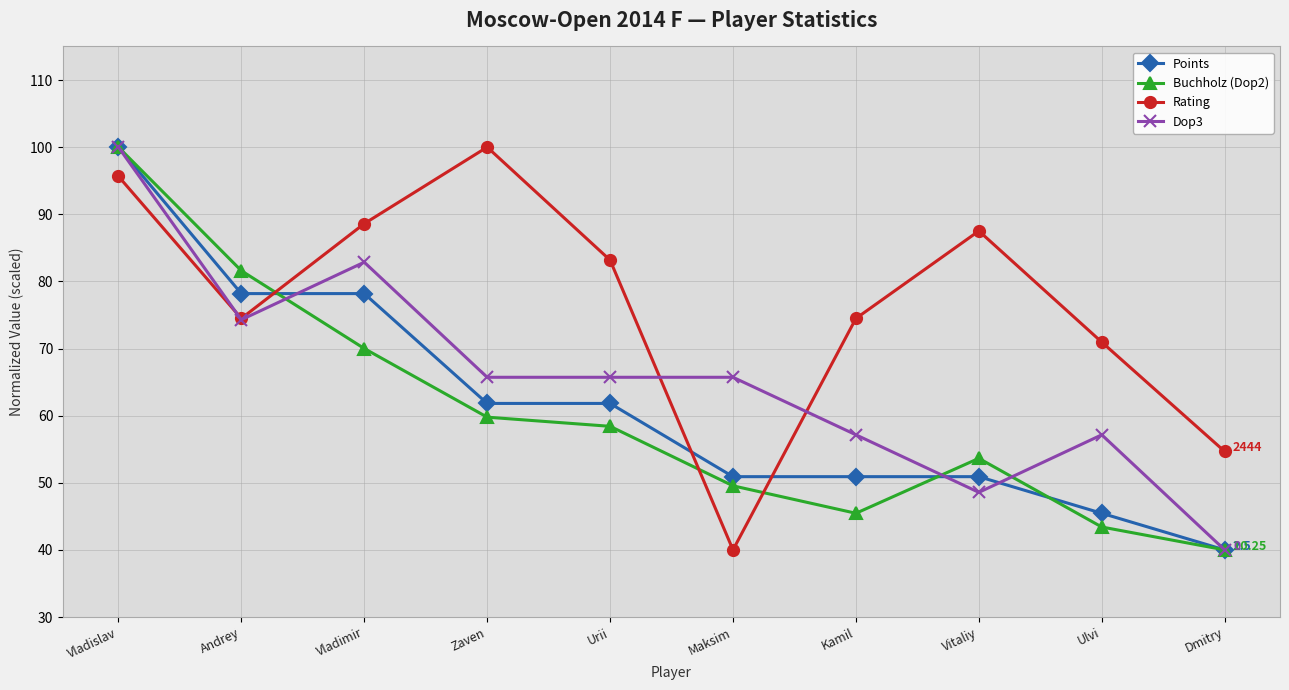

Where does the Buchholz (Dop2) series first go above 58?

Vladislav